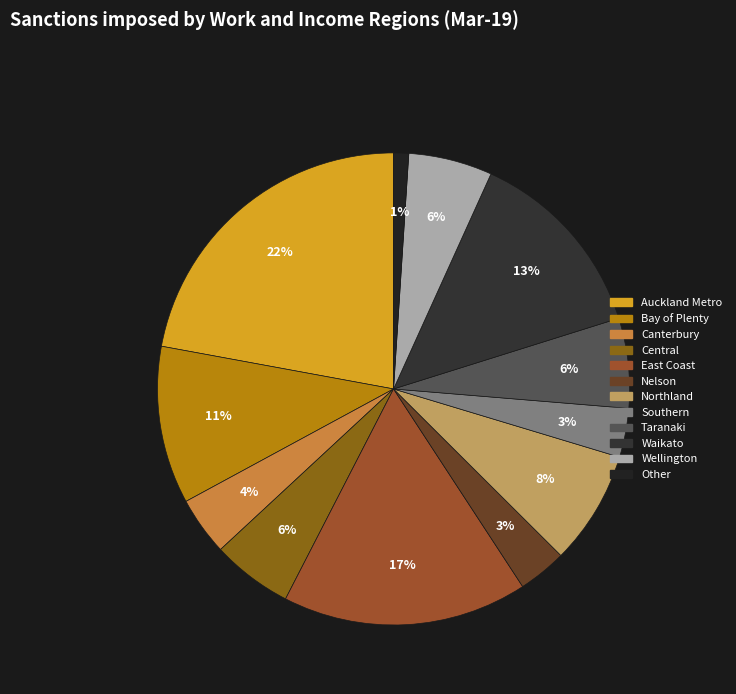

How many segments does this pie chart have?

12